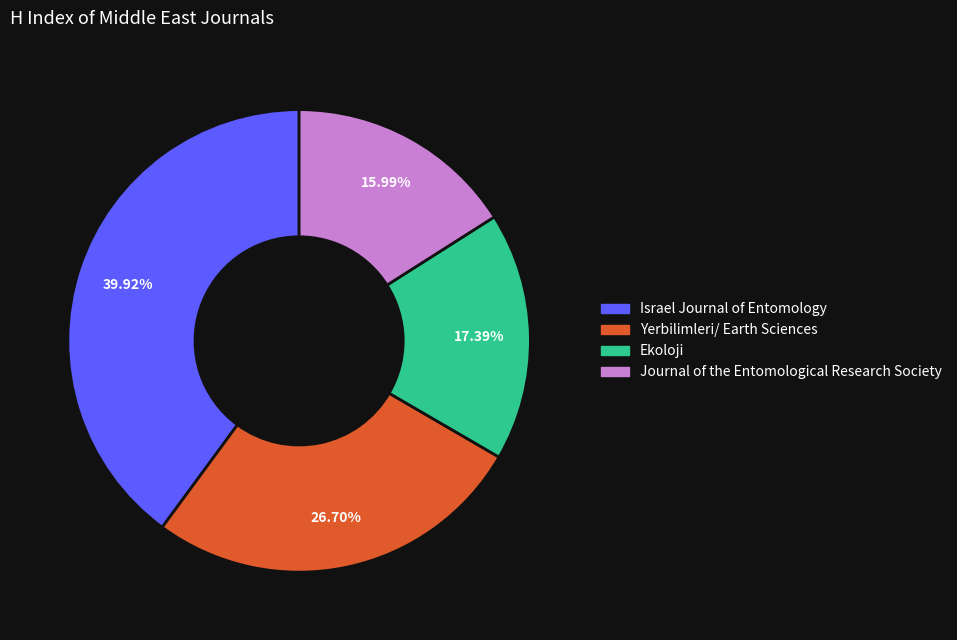

What percentage is the Israel Journal of Entomology slice, to the nearest percent?

40%